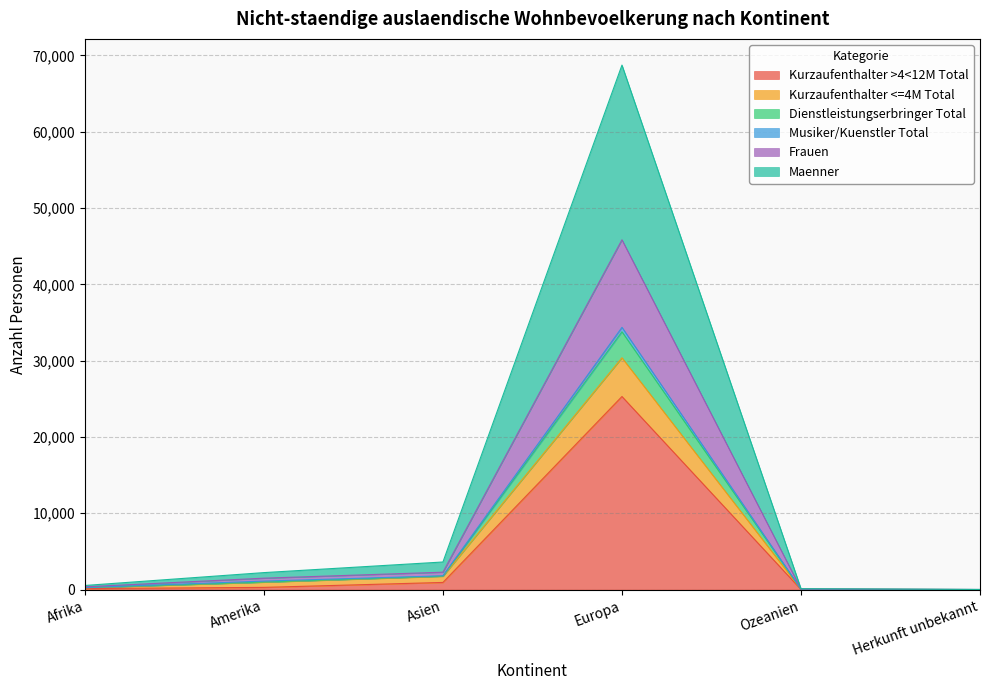

What is the label of the 3rd point from the left?

Asien